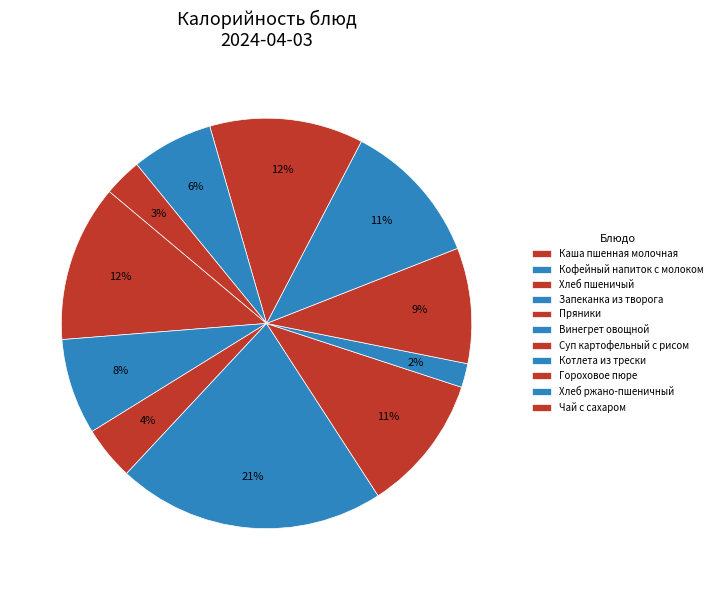

What portion of the pie excludes Чай с сахаром?

97.0%